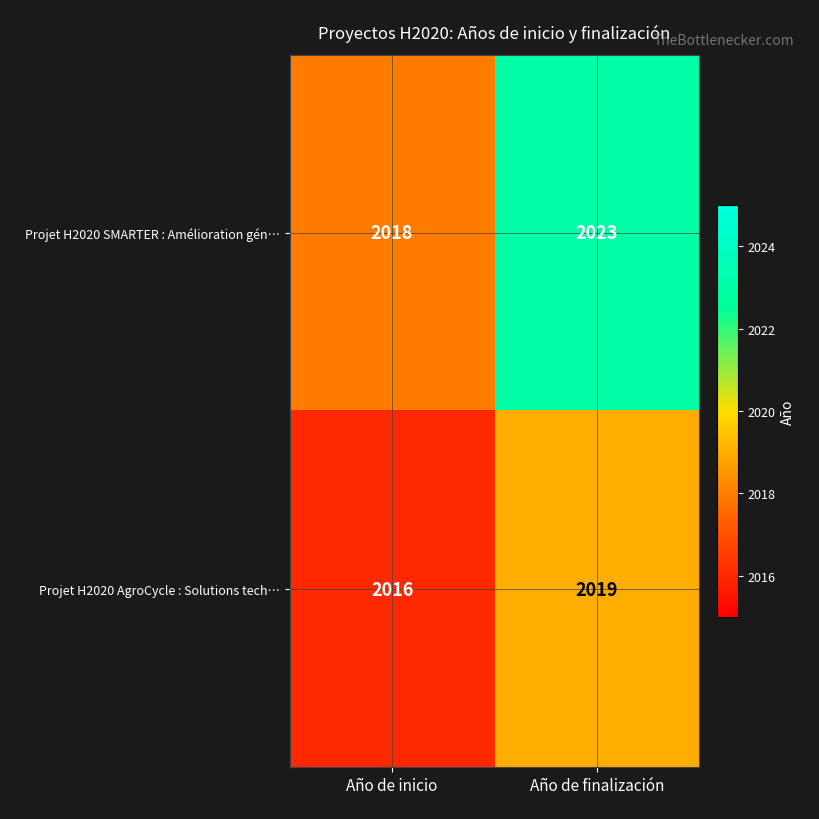

Which series has the largest range (max minus min)?

Projet H2020 SMARTER : Amélioration gén…